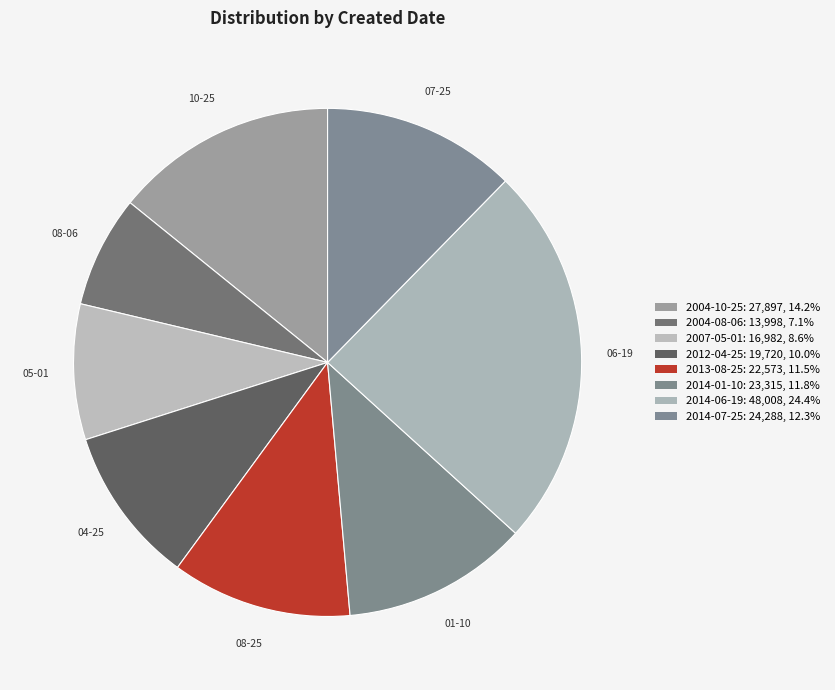

Is there any slice that represents more than half of the pie?

No